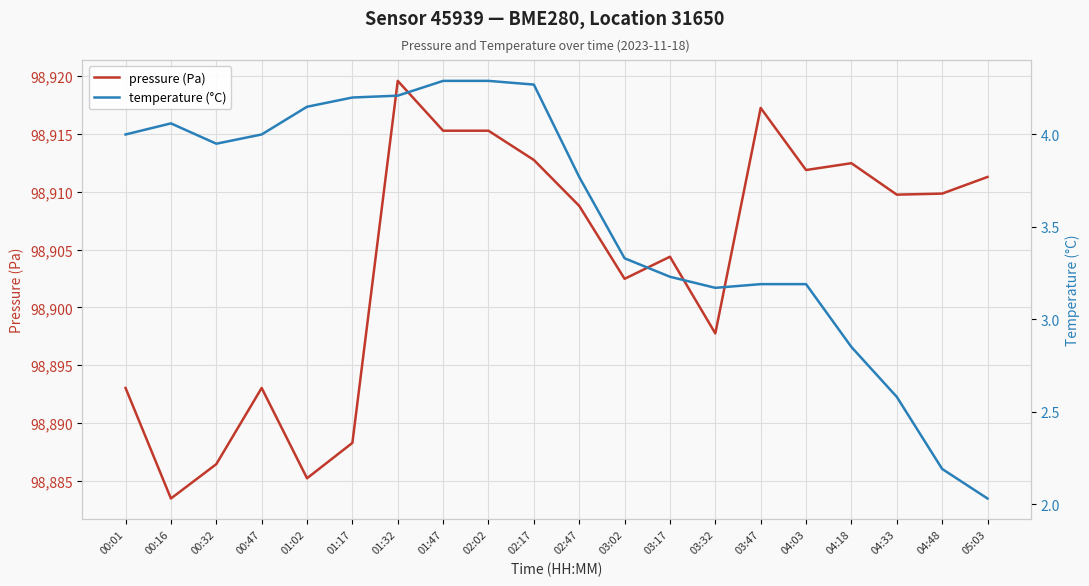

What position from the right is 00:47?

17